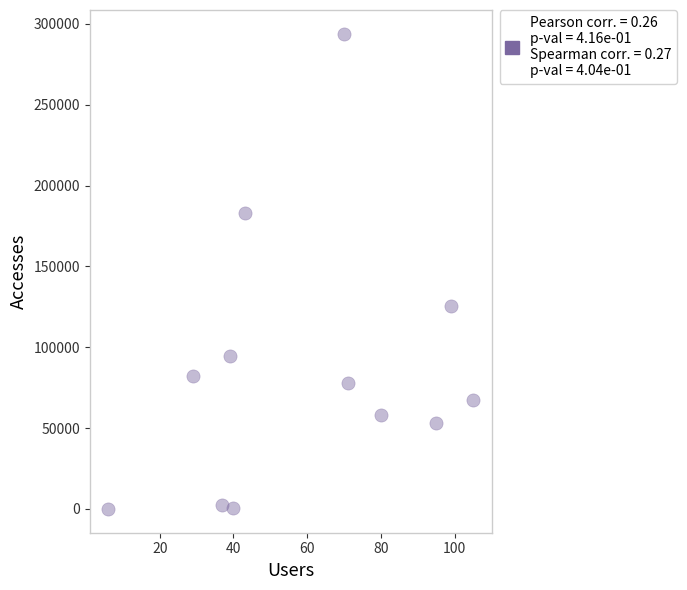

What Y value in the scatter plot is closest to 146950?

125456